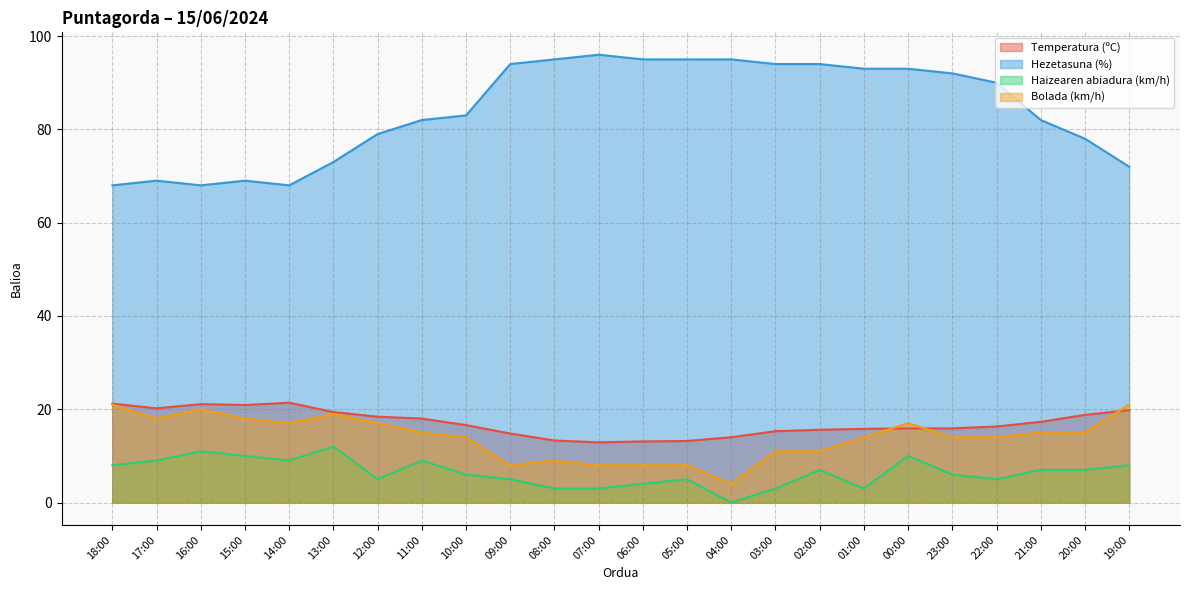

True or false: Haizearen abiadura (km/h) and Hezetasuna (%) intersect in this chart.

False